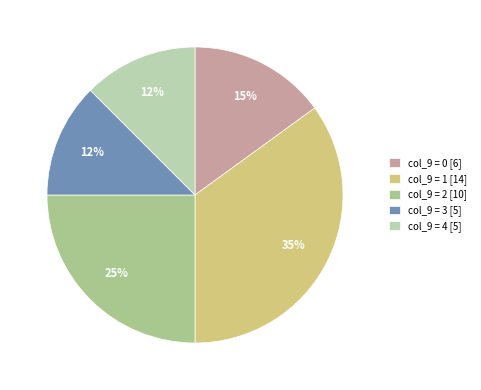

How many slices are in this pie chart?

5